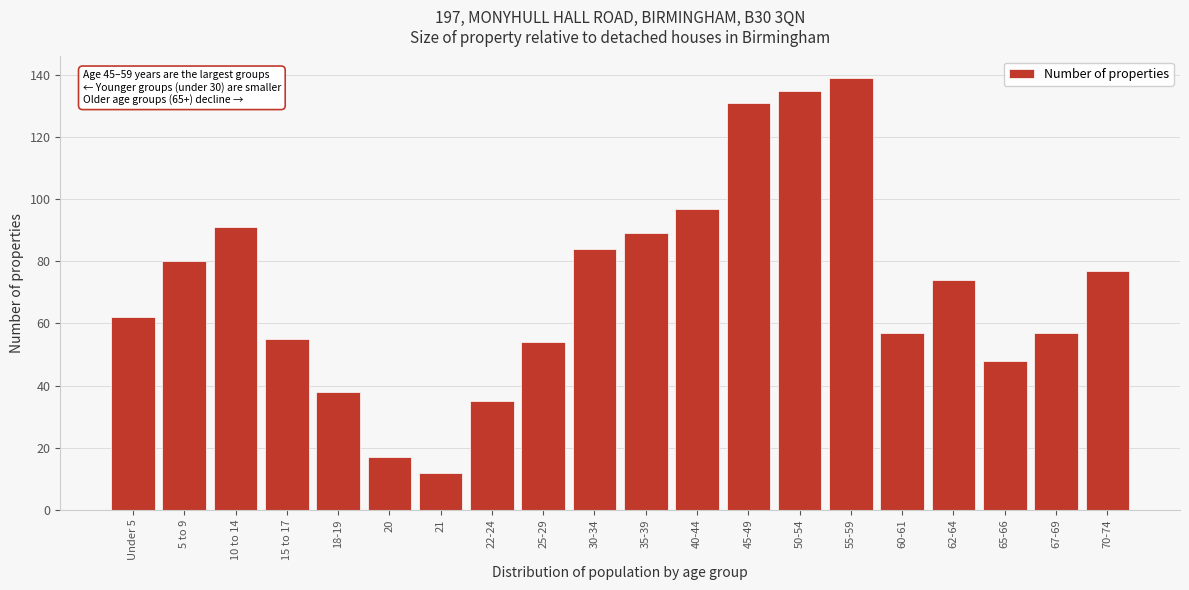

Reading left to right, list all the values displayed in this chart.

Under 5=62	5 to 9=80	10 to 14=91	15 to 17=55	18-19=38	20=17	21=12	22-24=35	25-29=54	30-34=84	35-39=89	40-44=97	45-49=131	50-54=135	55-59=139	60-61=57	62-64=74	65-66=48	67-69=57	70-74=77